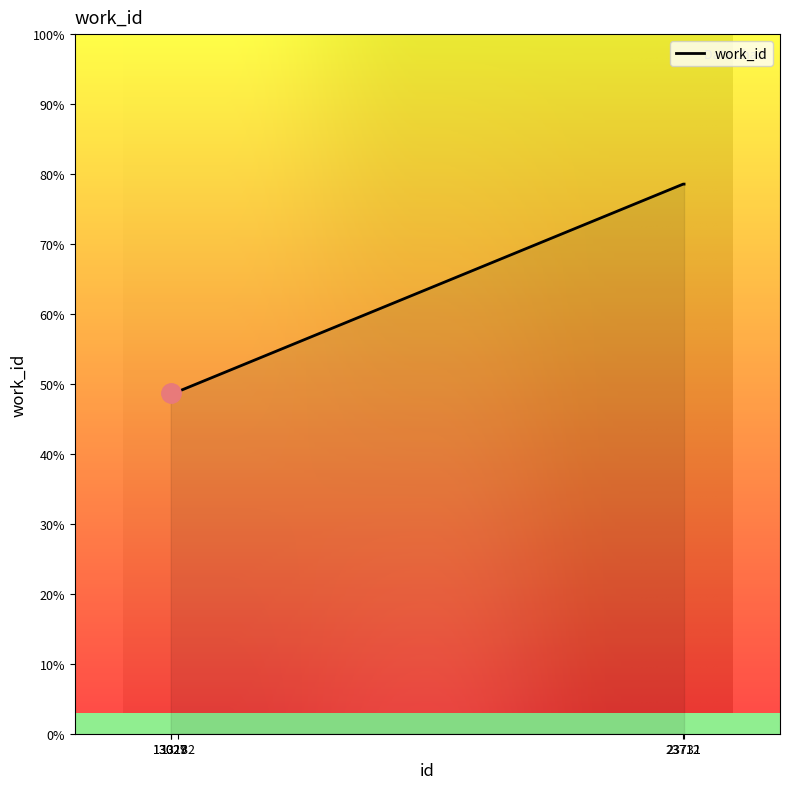

Is this an area chart (filled region under the line)?

Yes